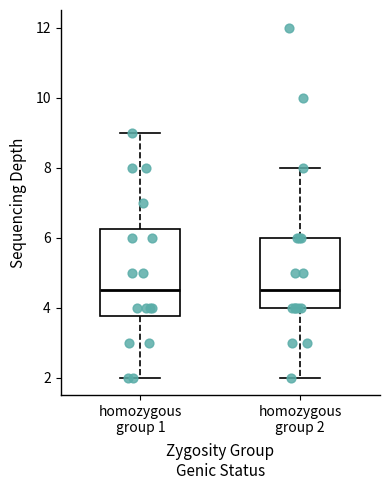

Comparing the boxes themselves (not the whiskers), which one is the tallest?

homozygous group 1